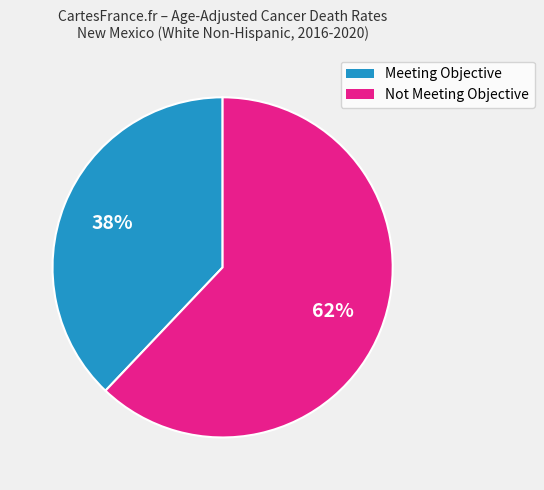

To the nearest percent, what is the average slice percentage?

50%